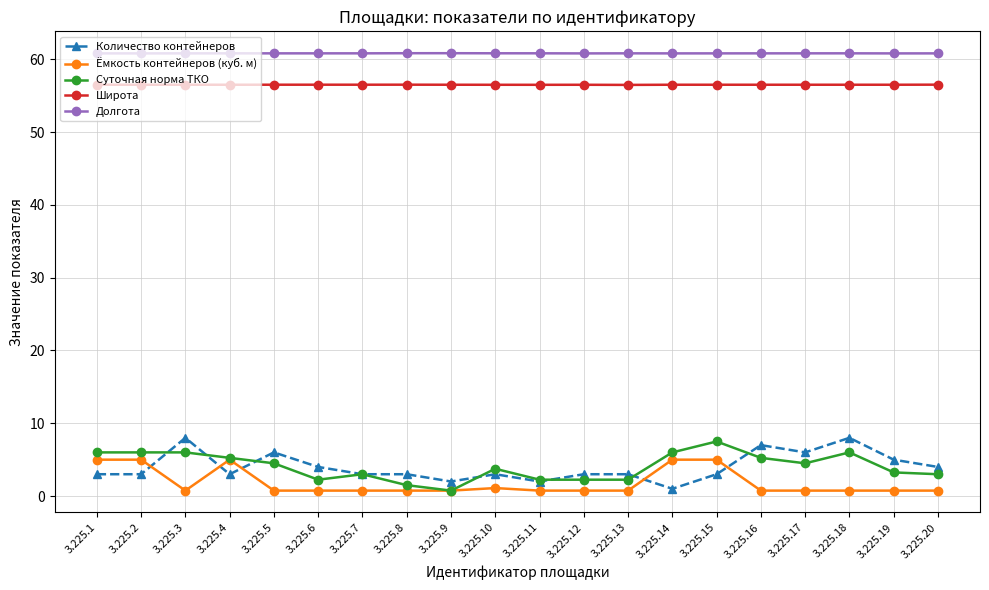

What is the sum of the Ёмкость контейнеров (куб. м) values at 3.225.1 and 3.225.6?

5.8